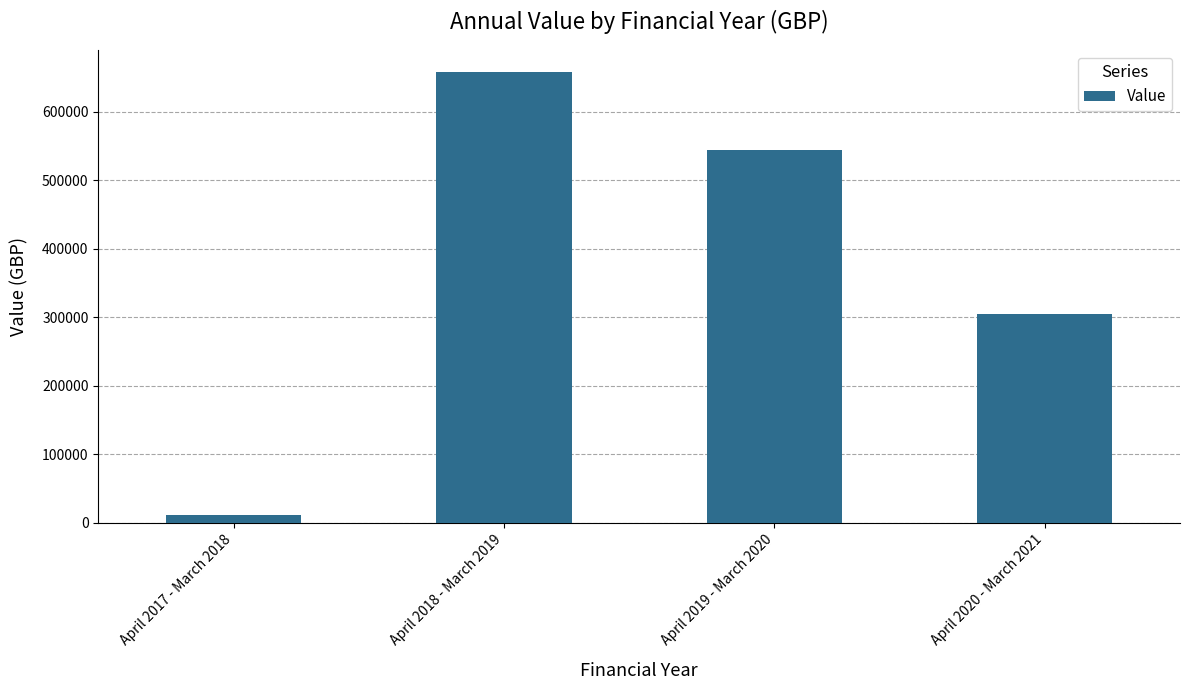

Reading left to right, extract all data points from this chart.

April 2017 - March 2018=10891.1	April 2018 - March 2019=657117.0	April 2019 - March 2020=543590.4	April 2020 - March 2021=305088.5